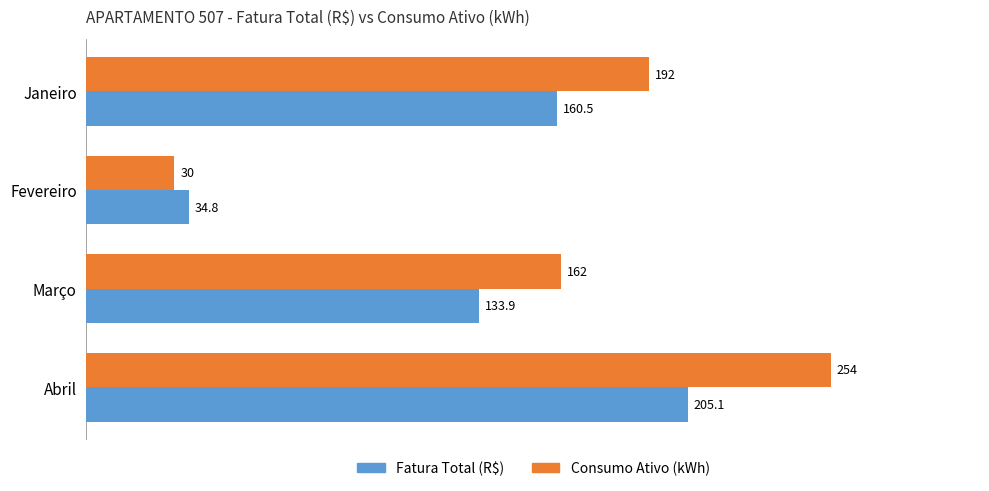

How many values in the Fatura Total (R$) series are below 160?

2